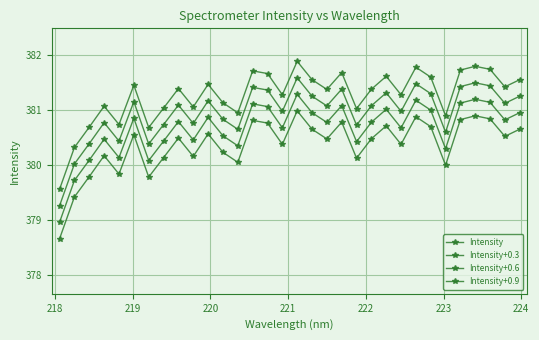

What is the maximum value shown in the chart?

381.9